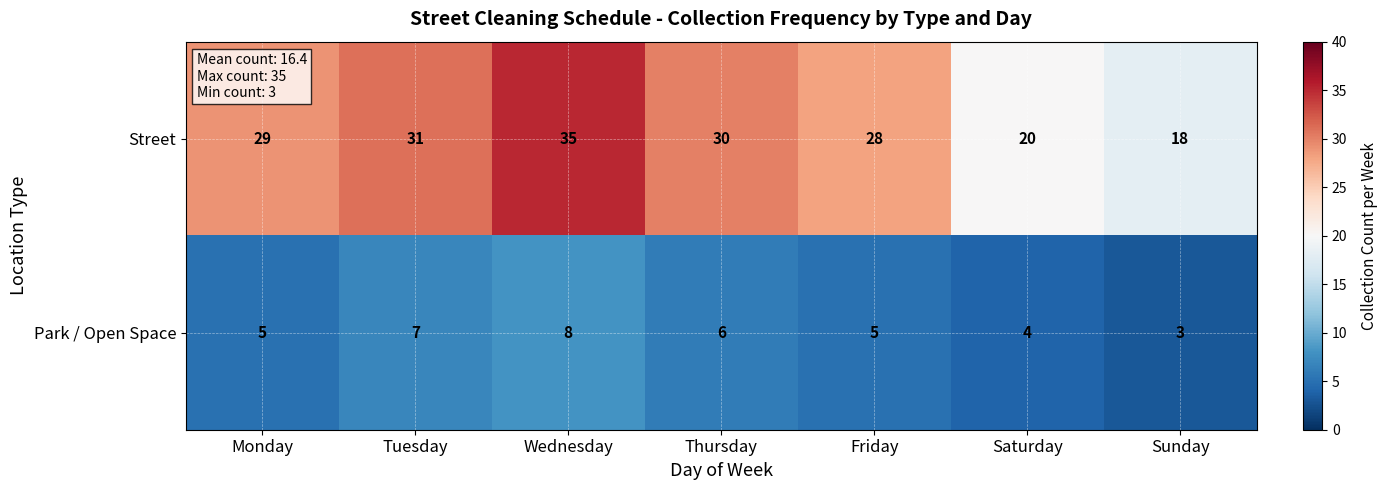

How many Park / Open Space values are between 4 and 7?

5